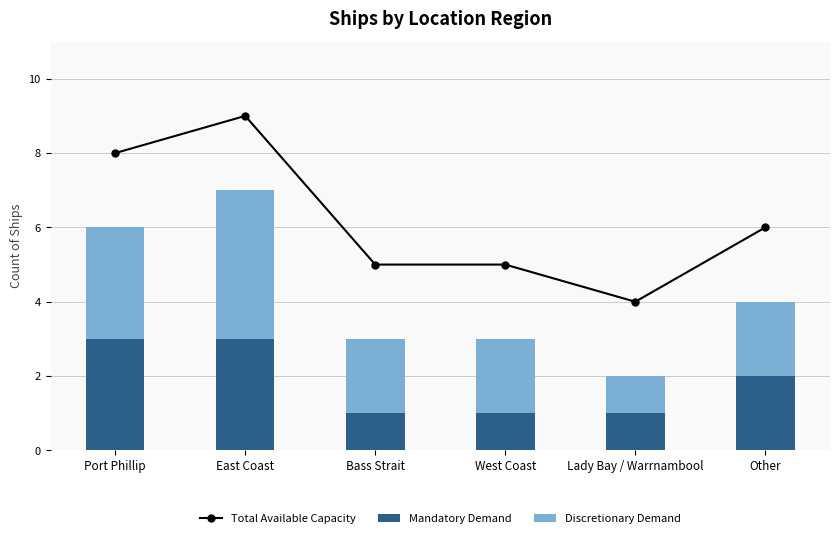

How many Total Available Capacity values are between 5 and 8?

4